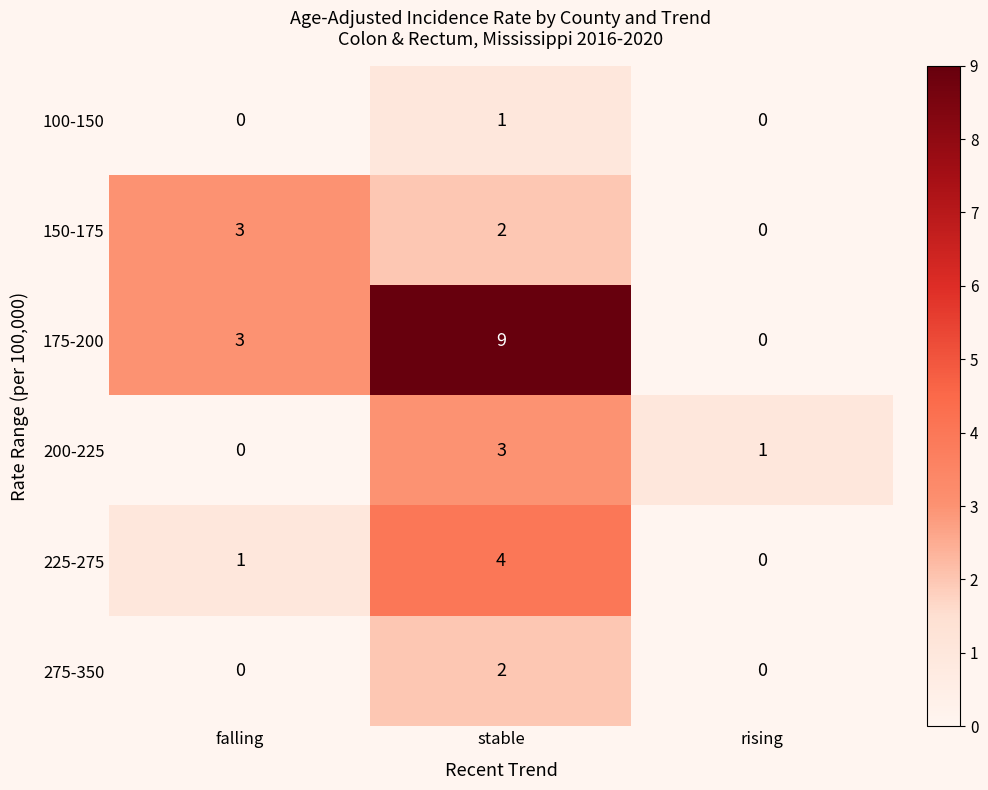

Which series has the largest total across all categories?

175-200